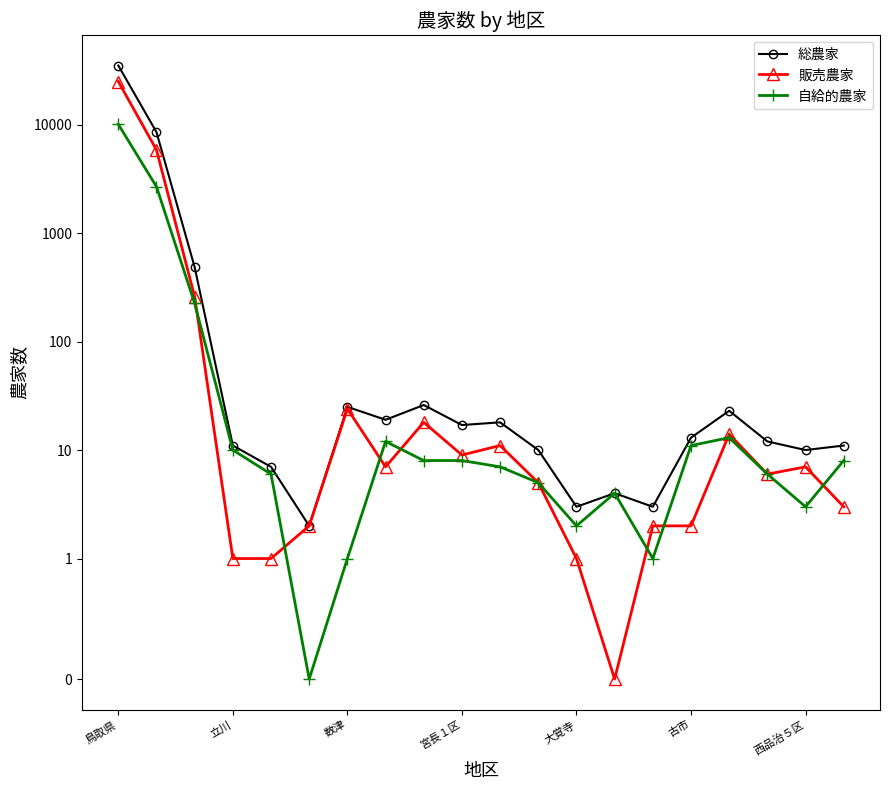

True or false: 販売農家 and 総農家 intersect in this chart.

False